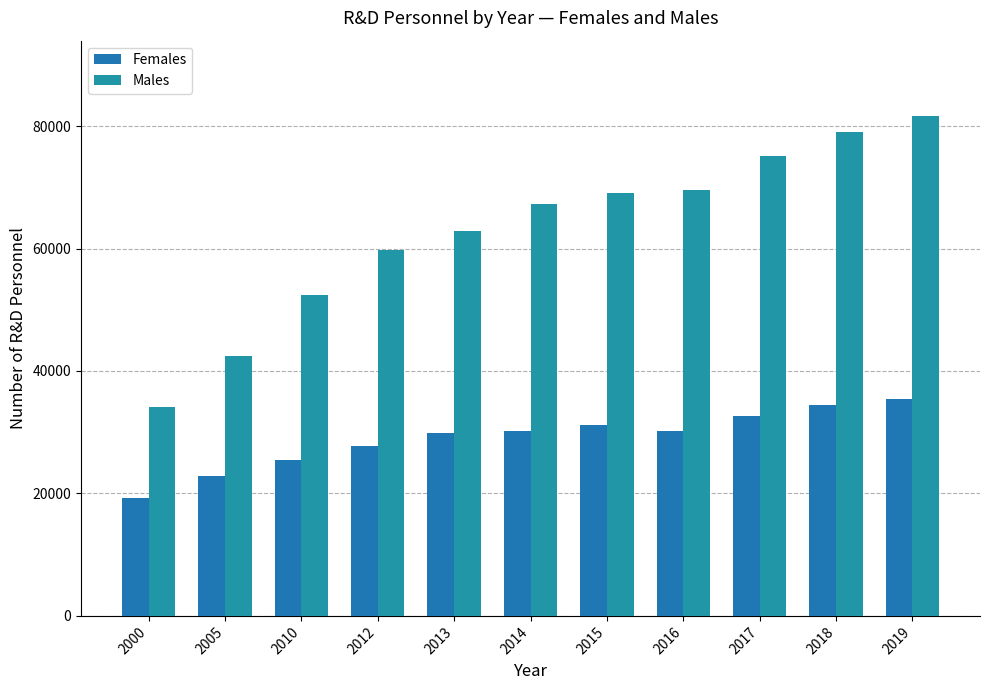

What is the average value of the Males series?

63043.6